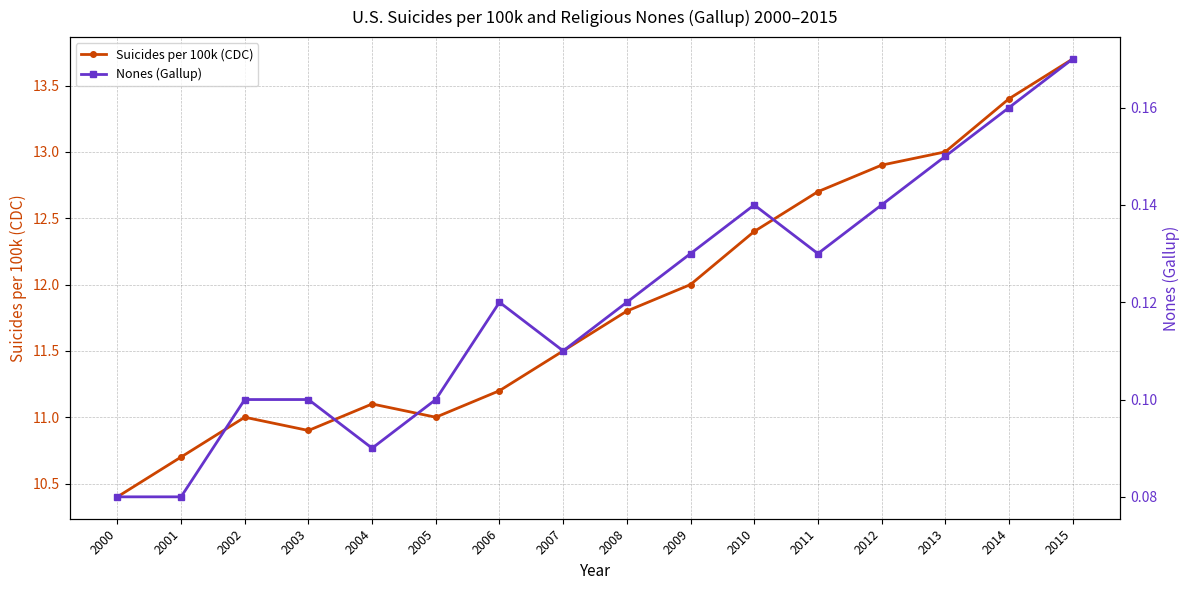

What is the difference between the highest and lowest values at 2012?

12.8